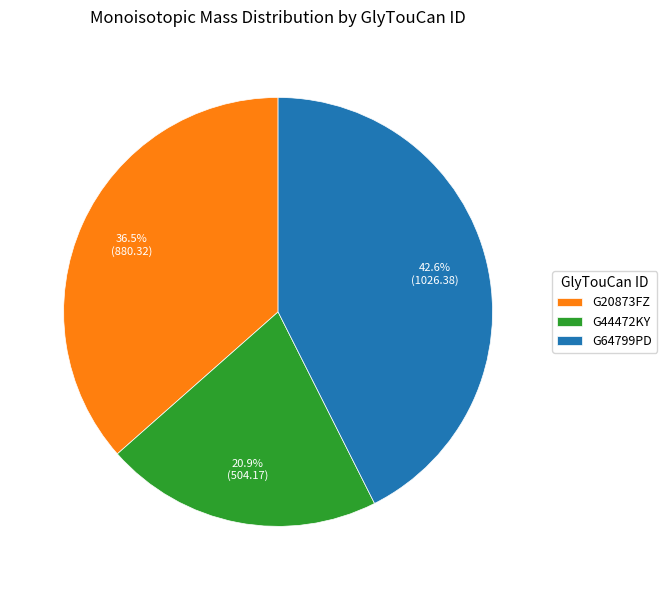

How many slices are in this pie chart?

3